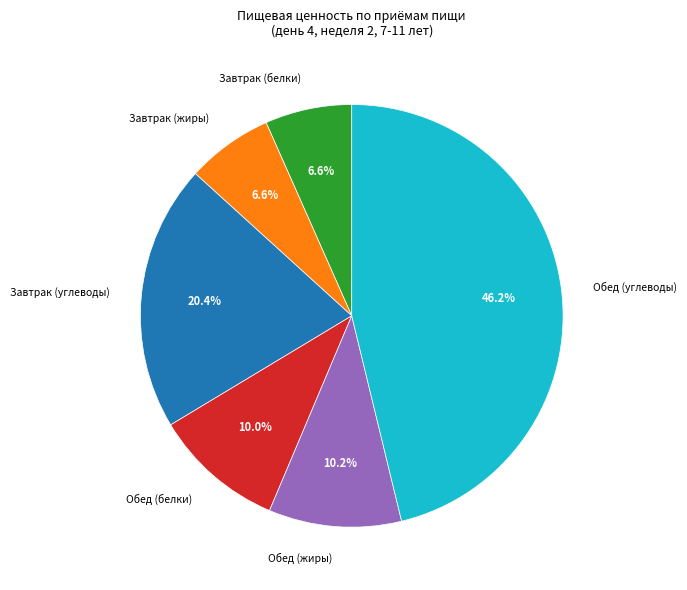

To the nearest percent, what portion does Завтрак (углеводы) represent?

20%